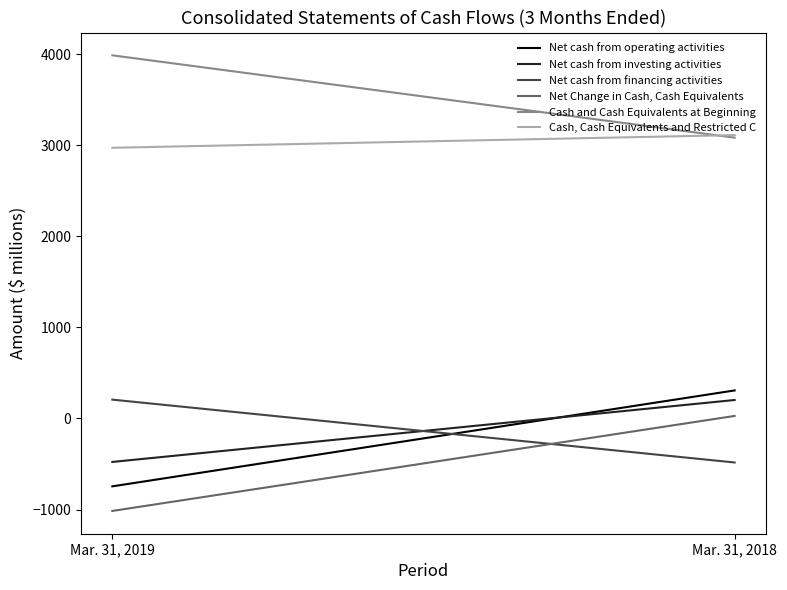

Which has a higher value, Mar. 31, 2019 or Mar. 31, 2018?

Mar. 31, 2018